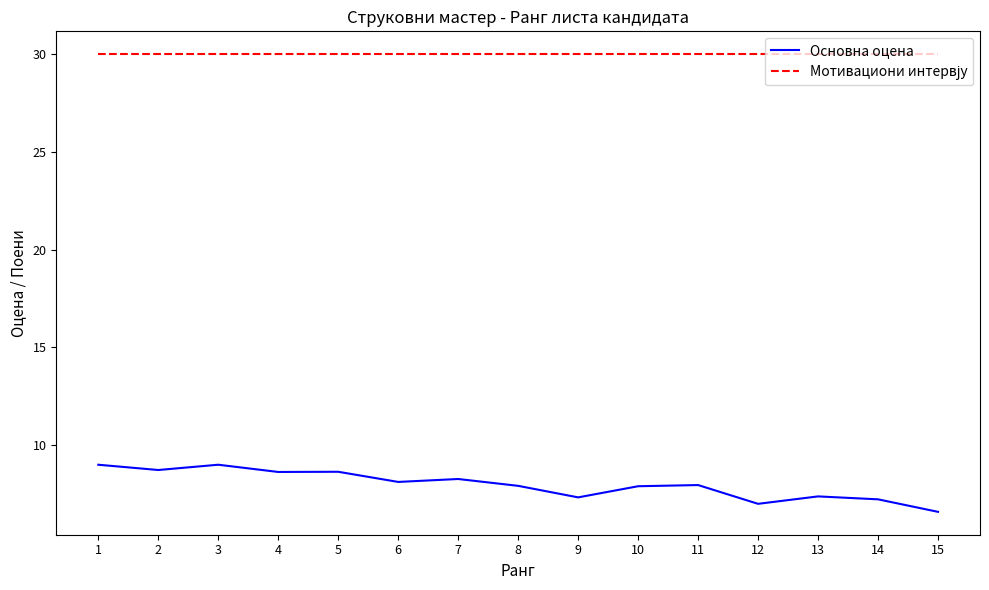

What is the sum of the Основна оцена values at 5 and 1?

17.6